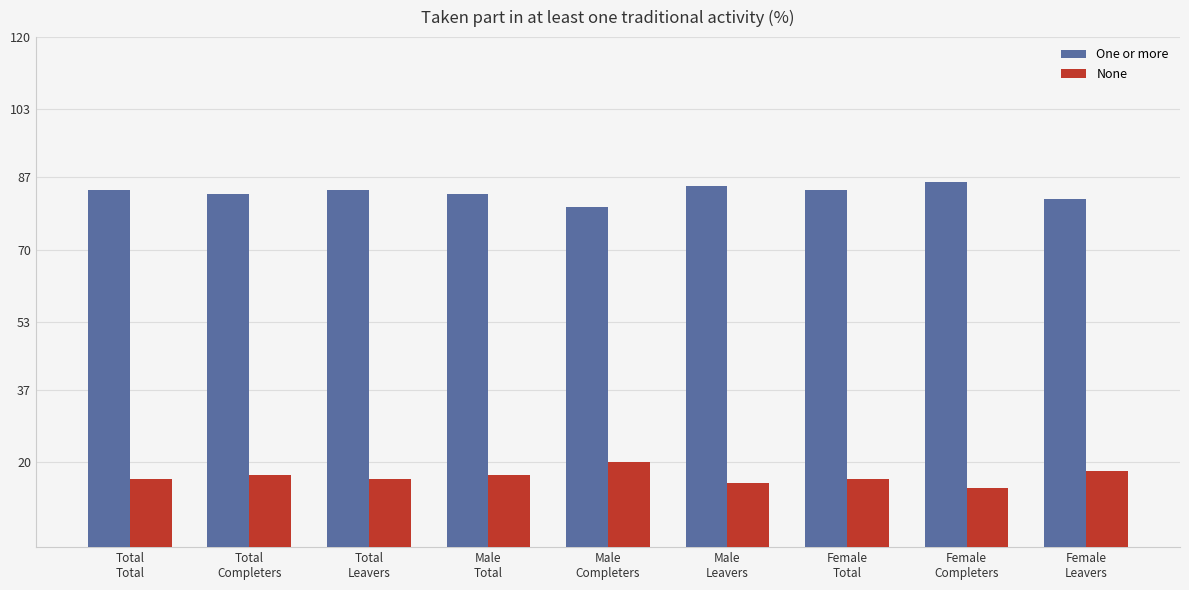

What is the value of the One or more bar at the 3rd from the left?

84